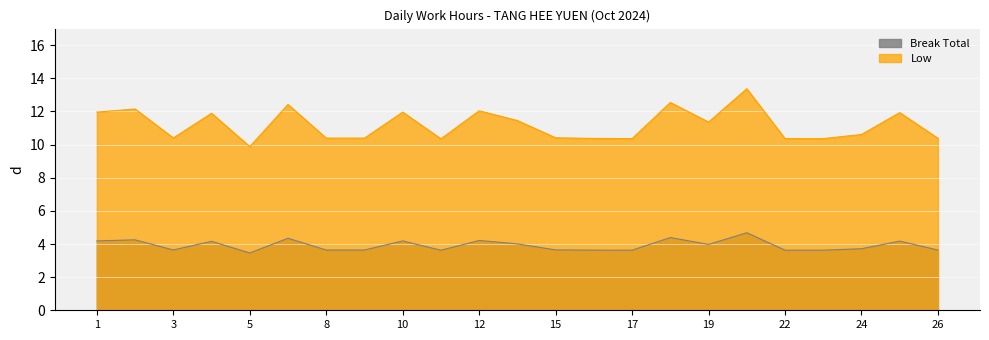

How many interior local peaks (higher than both neighbors) does the data have?

8